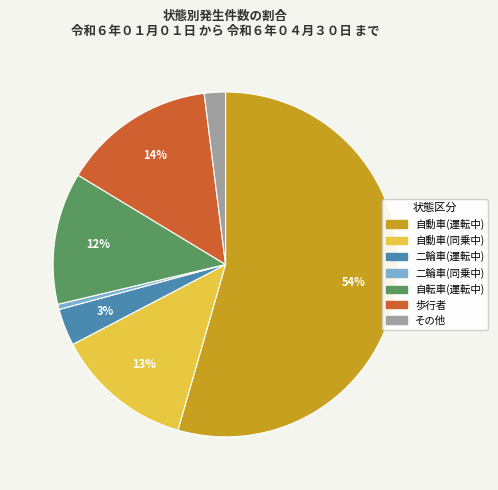

To the nearest percent, what is the average slice percentage?

14%